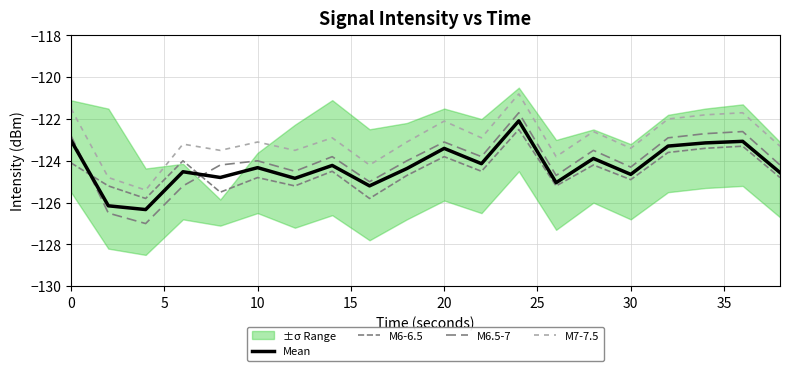

Where is M6.5-7 nearest to the value -124?

10